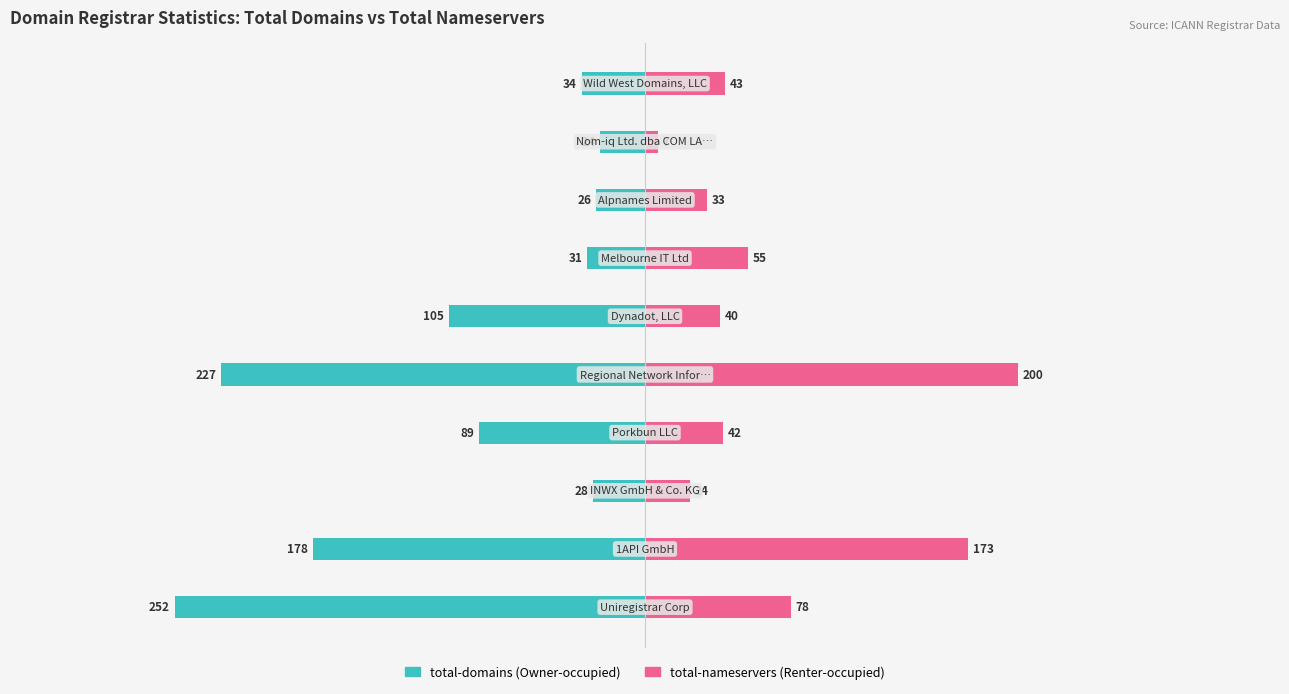

What is the difference between the total-domains values at 8 and 2?

4